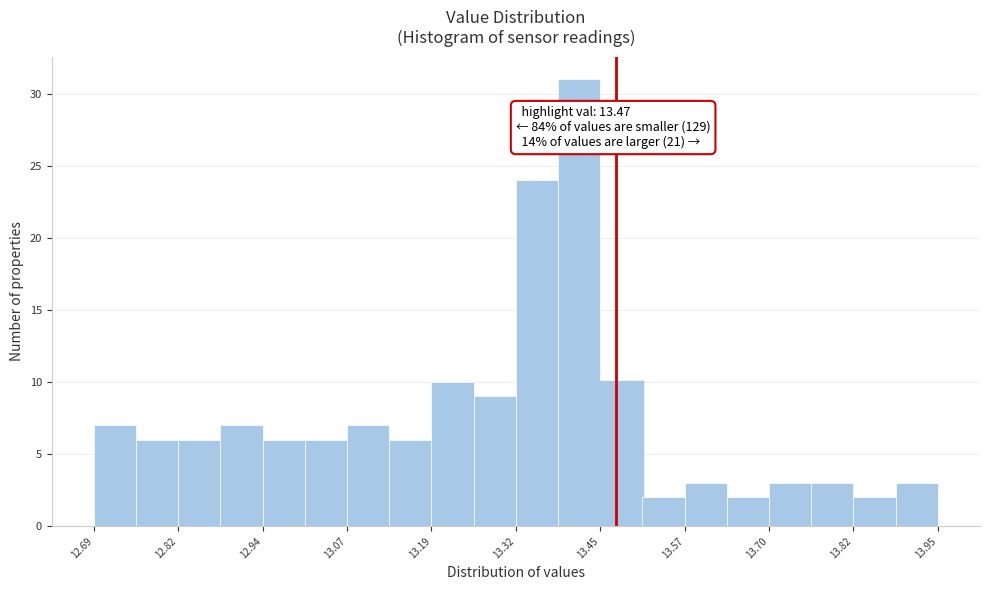

Read against the x-axis, roughly where is the centre of the tallest bar?

13.42